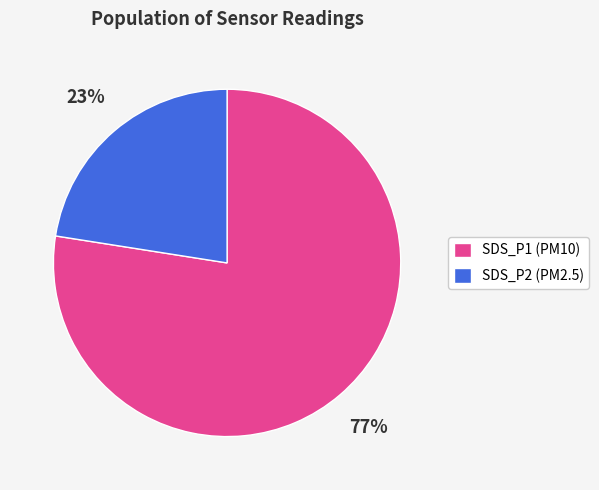

Count the number of slices in the pie.

2